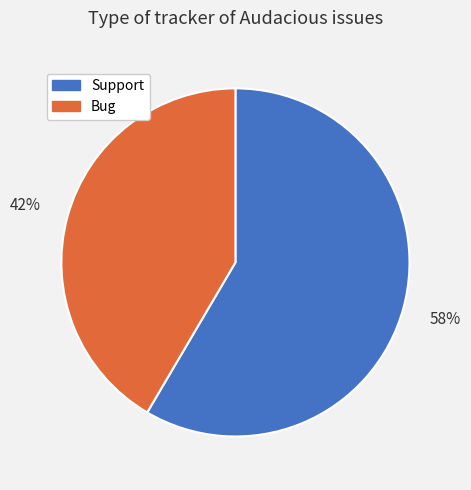

What percentage is the Bug slice, to the nearest percent?

42%